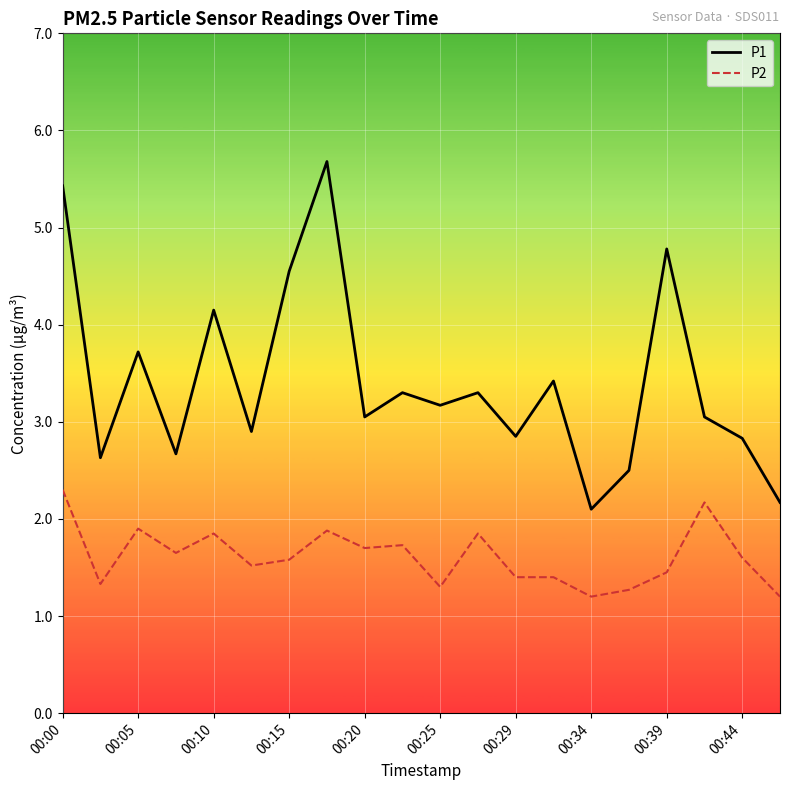

True or false: P1 and P2 cross at least once.

False